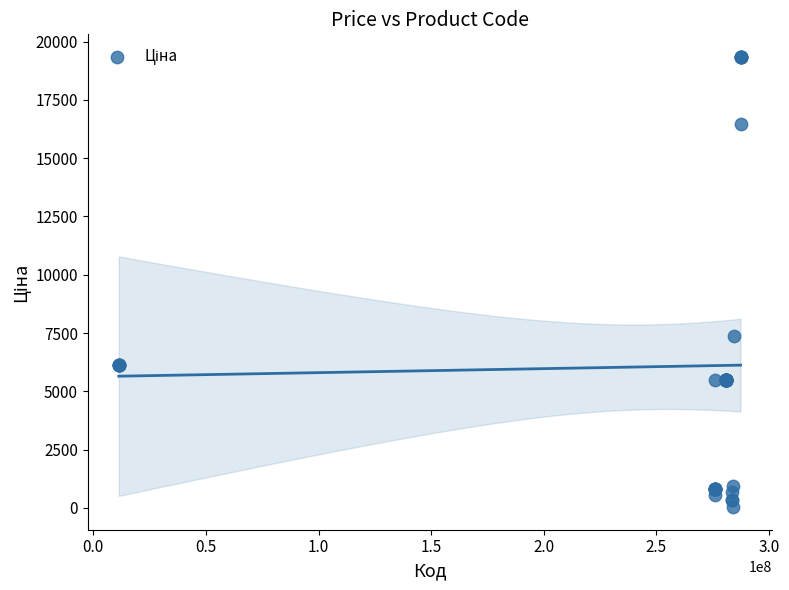

What Y value in the scatter plot is closest to 9687?

7360.2